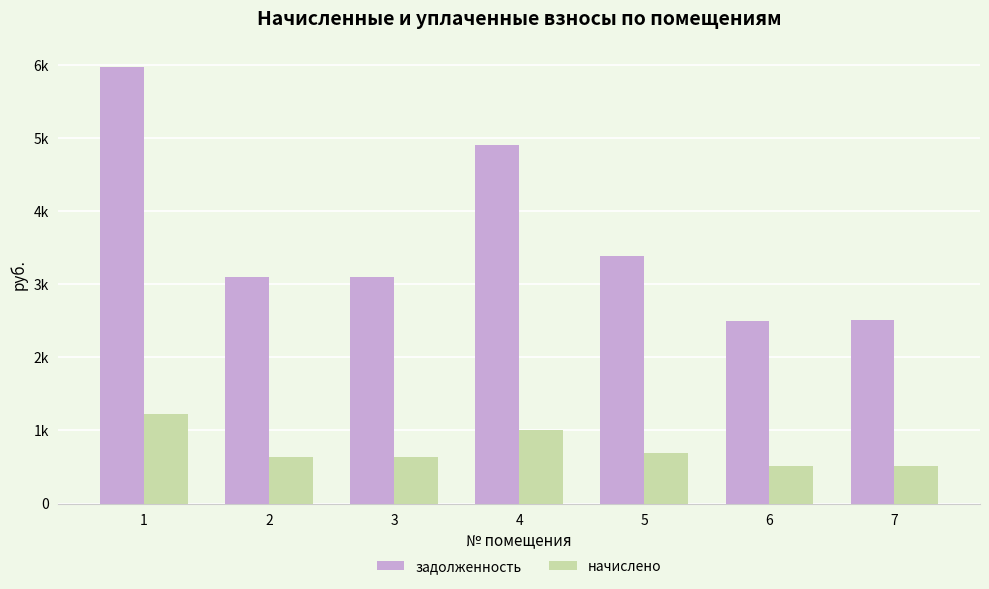

What is the value of the задолженность bar at the 5th from the left?

3382.3